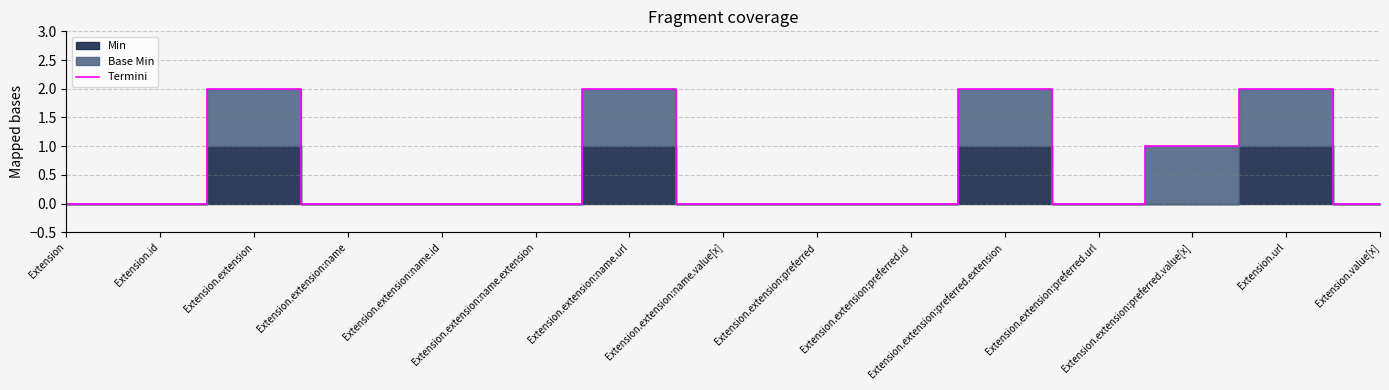

Which category has the lowest value across all series?

Extension